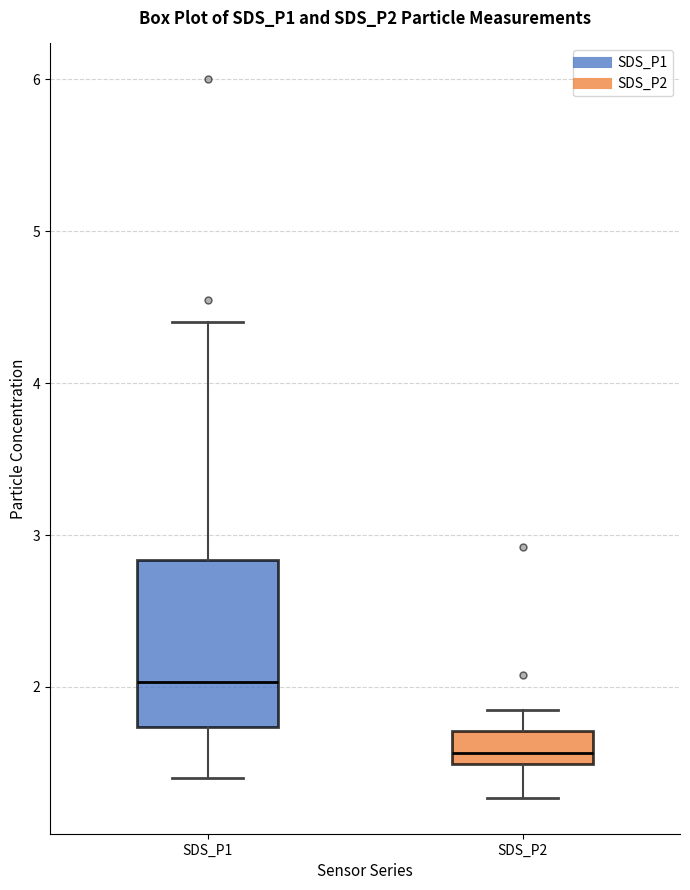

Which box has the lowest median line?

SDS_P2